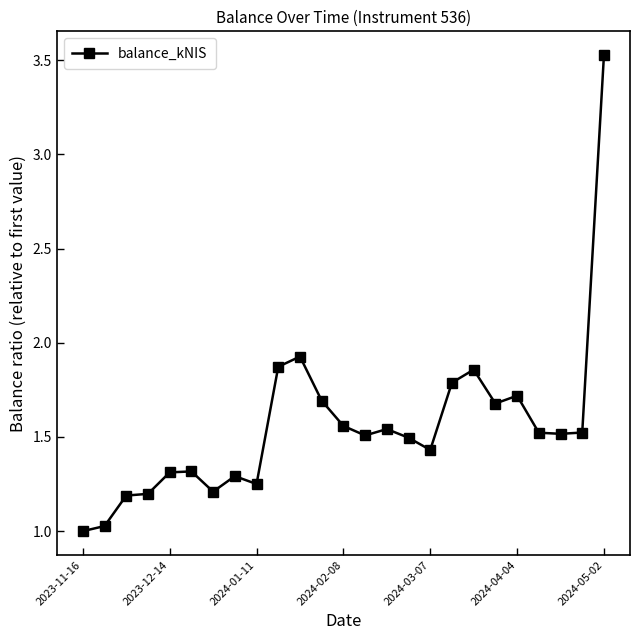

What is the value of the 2nd point from the left?

1.0